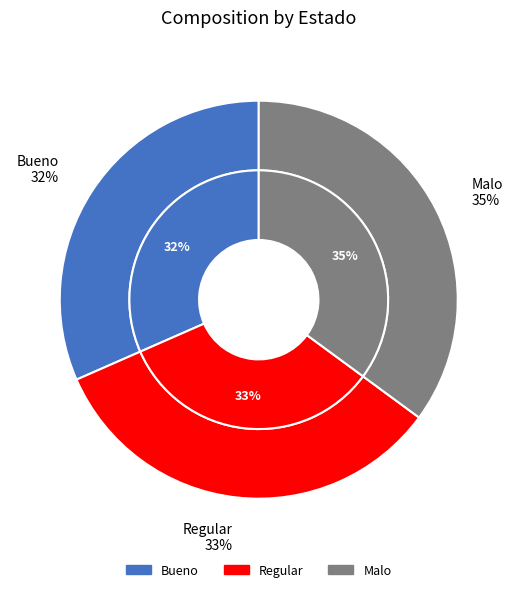

What percentage is NOT represented by Regular?

66.7%